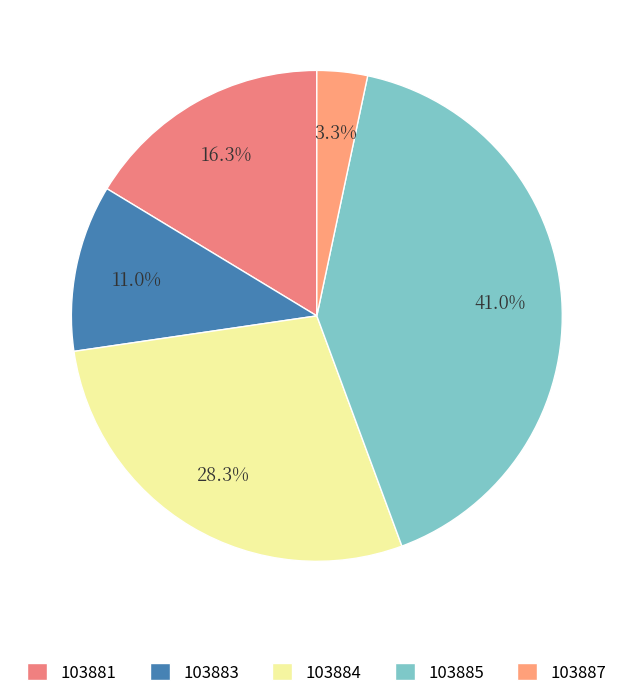

What percentage is the 103884 slice, to the nearest percent?

28%